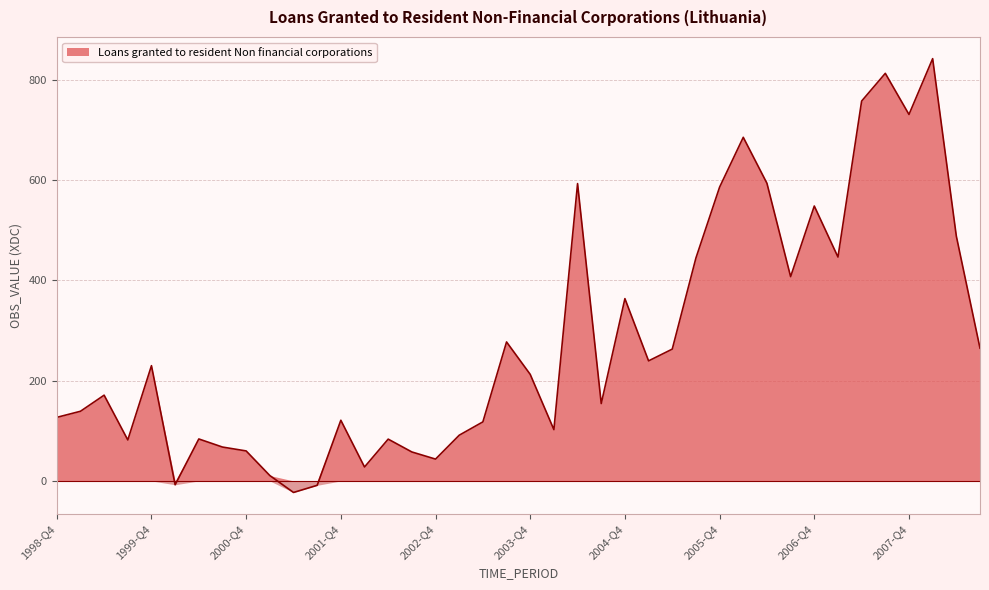

Is it true that the value at 1999-Q3 is 81.7?

True